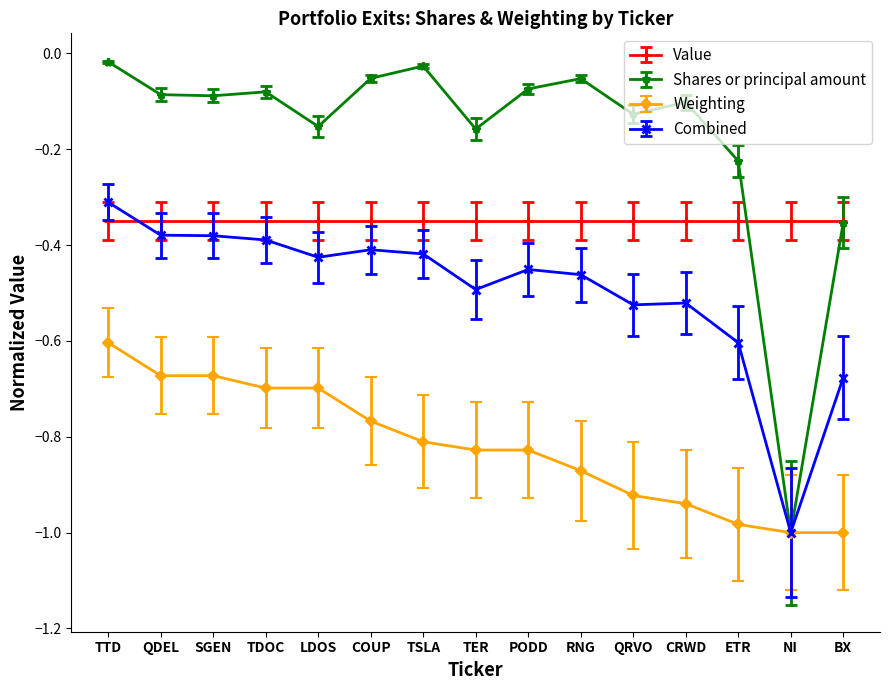

Is it true that Weighting equals -0.2 at TER?

False